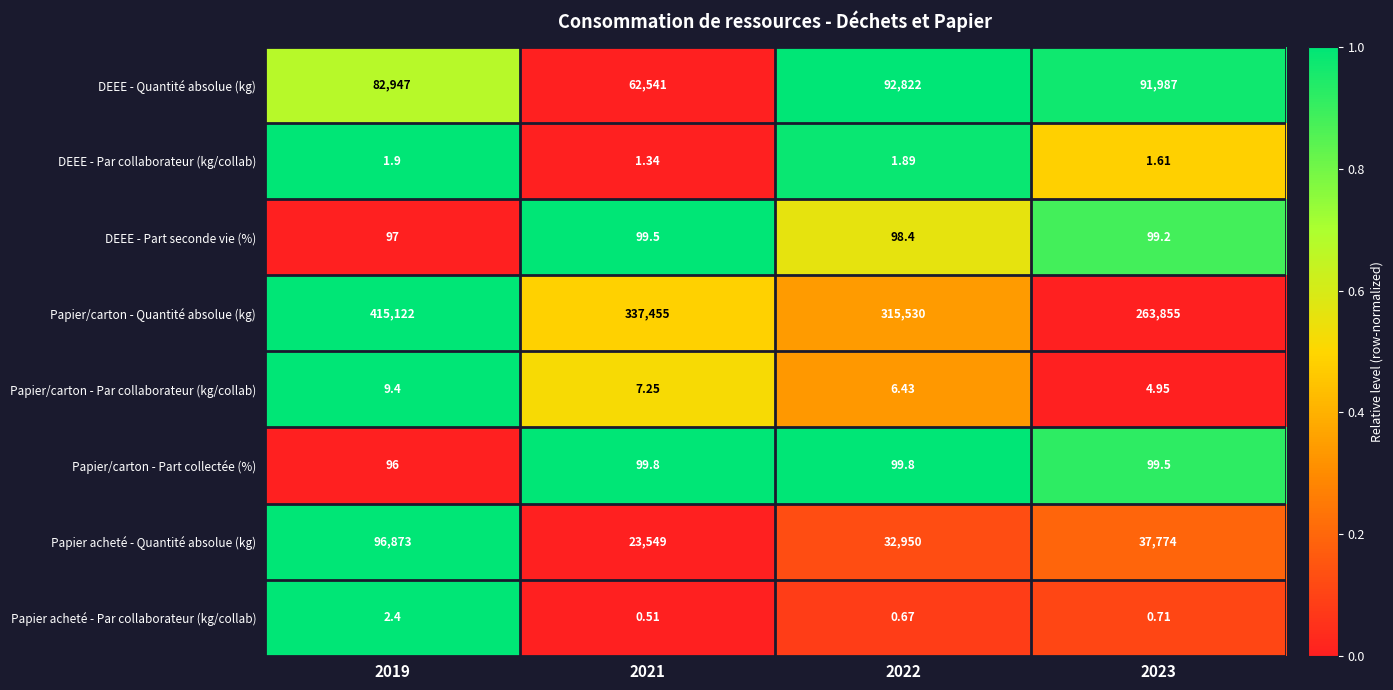

Which series changed the most between 2021 and 2022?

DEEE - Quantité absolue (kg)